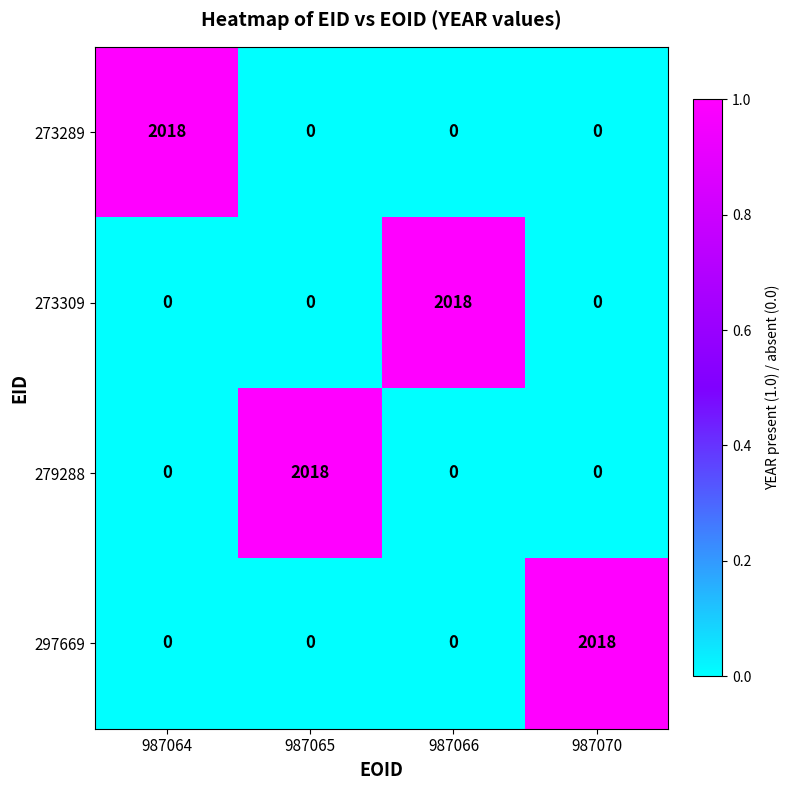

What is the difference between the highest and lowest values at 987064?

2018